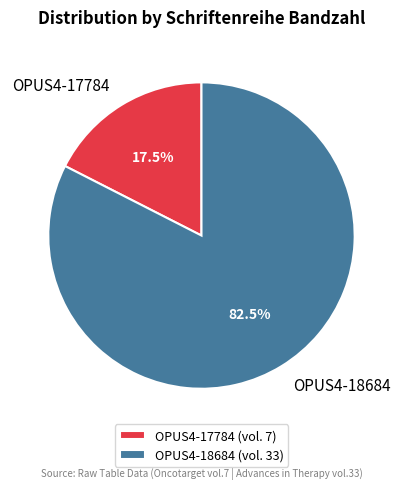

Is OPUS4-17784 the majority of the pie?

No